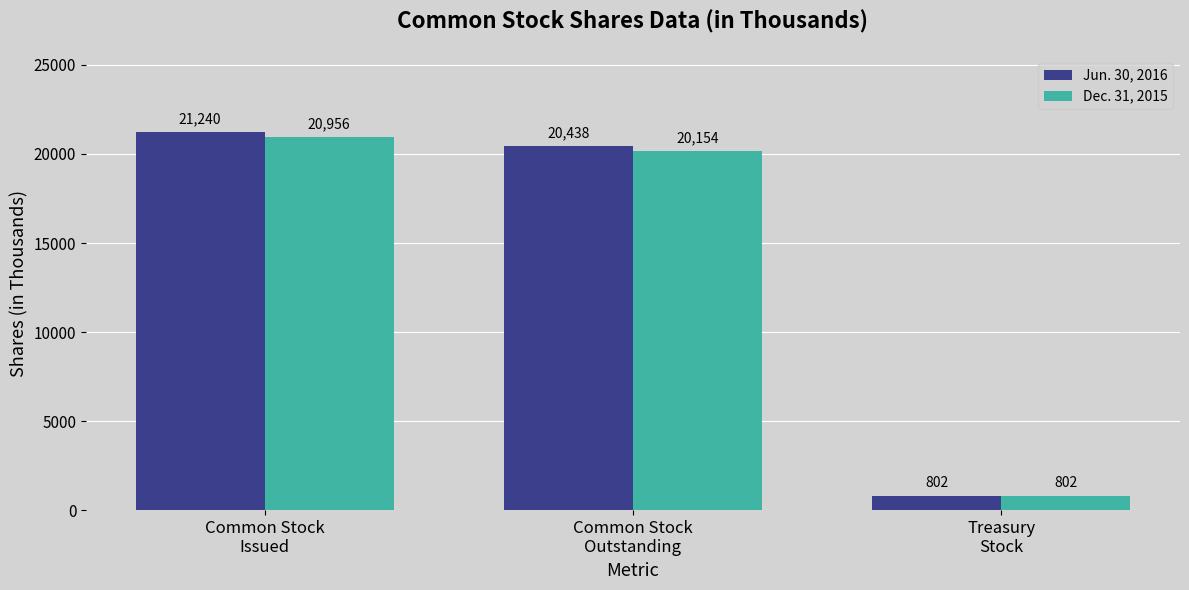

List the labels in order of Jun. 30, 2016 value, smallest first.

Treasury
Stock, Common Stock
Outstanding, Common Stock
Issued